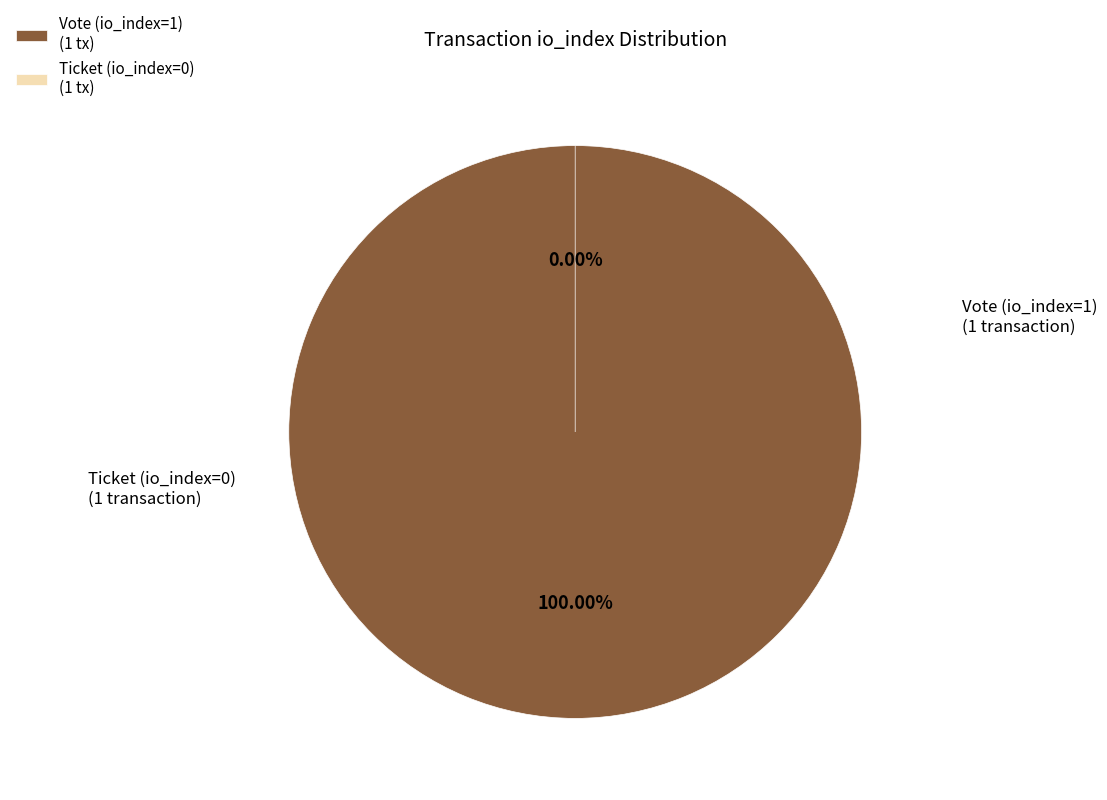

Count the number of slices in the pie.

2